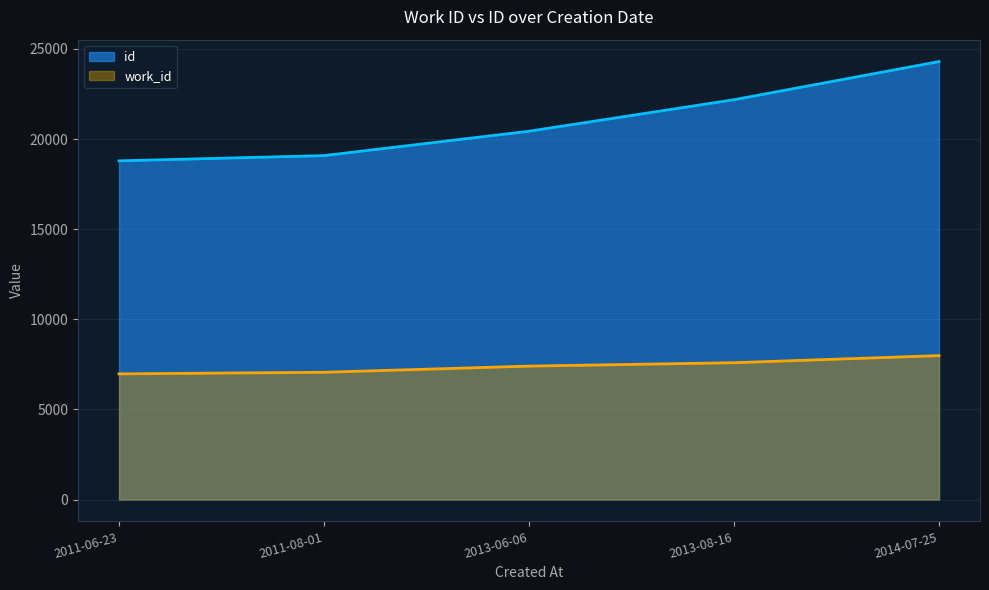

List the series in order of their overall mean, lowest first.

work_id, id